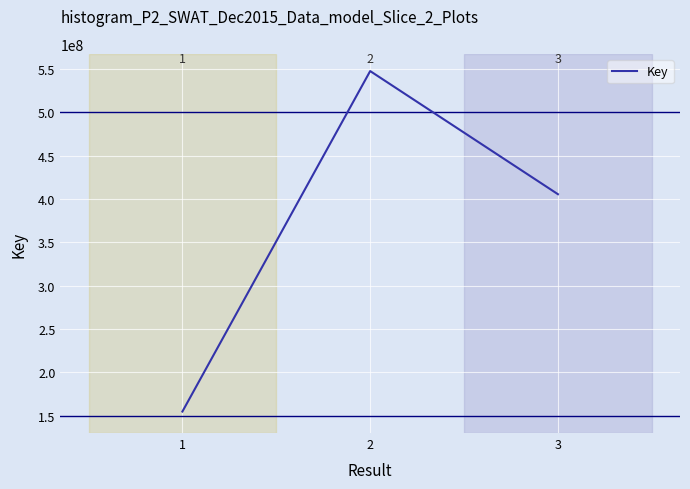

What is the difference between the values at 2 and 3?

142054725